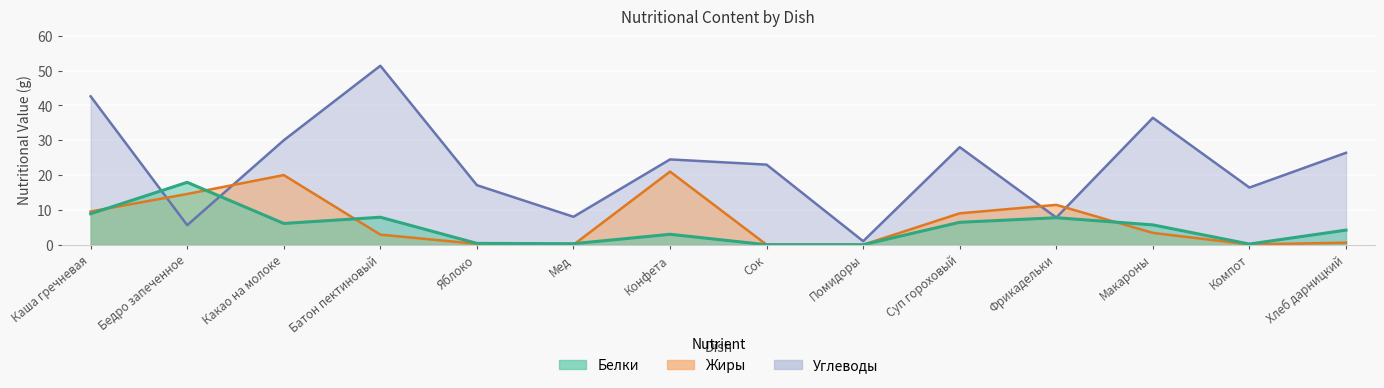

Between which two adjacent categories do Белки and Углеводы first intersect?

Каша гречневая and Бедро запеченное